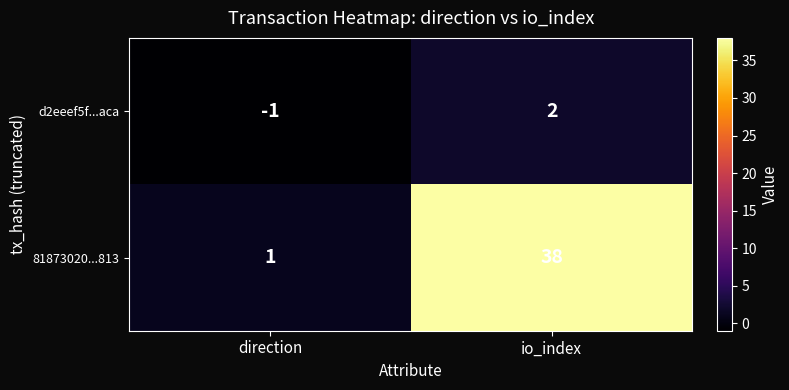

At which category is the sum across all series the highest?

io_index